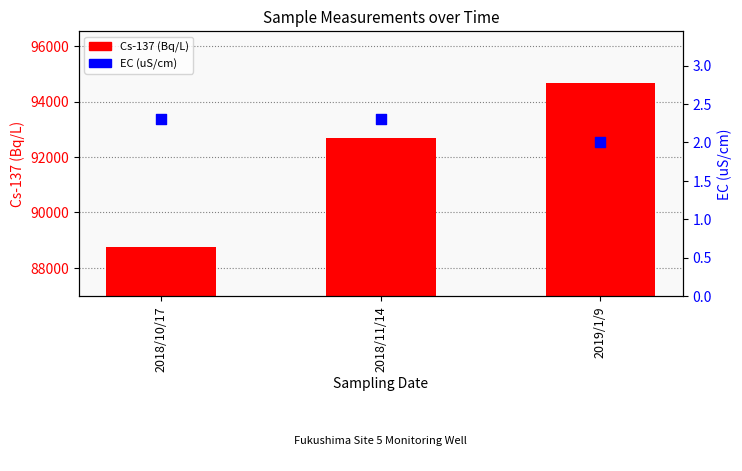

Which series contains the lowest Y value?

EC (uS/cm)